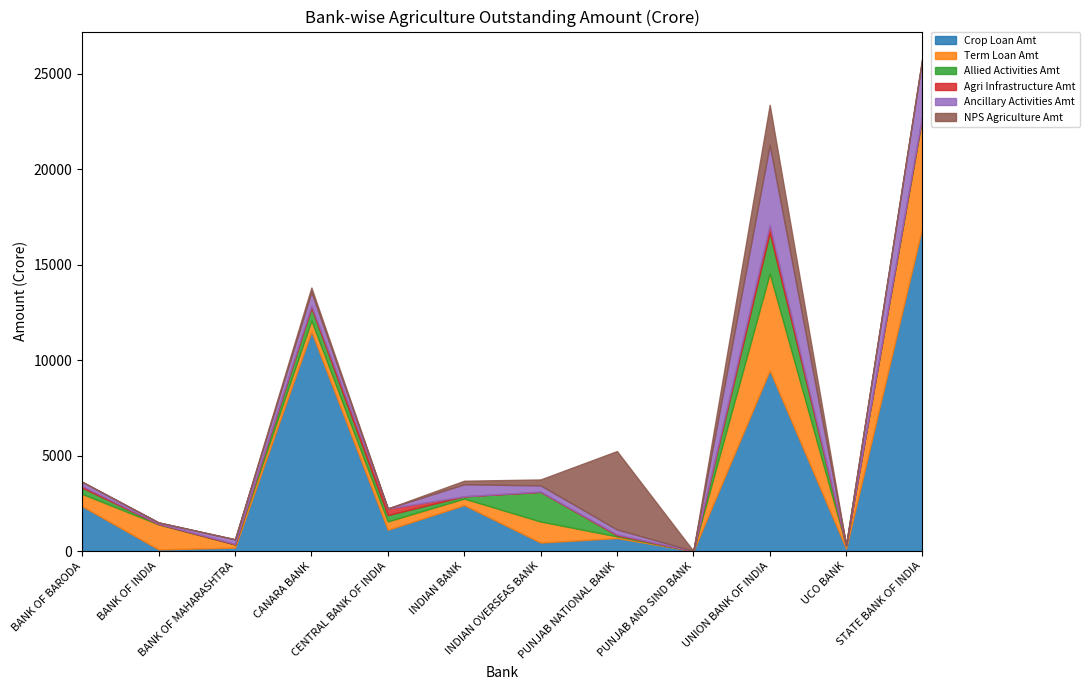

The value of Allied Activities Amt at STATE BANK OF INDIA is 47.4. True or false?

False